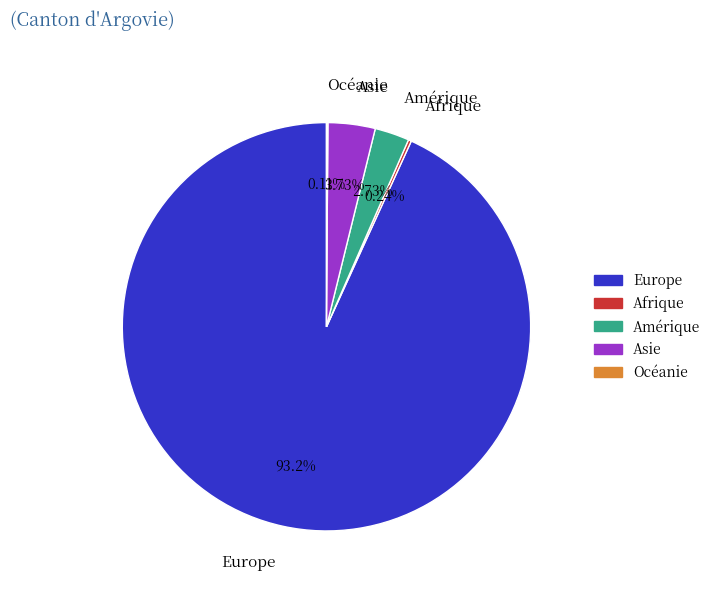

Which slice represents more than half of the pie?

Europe